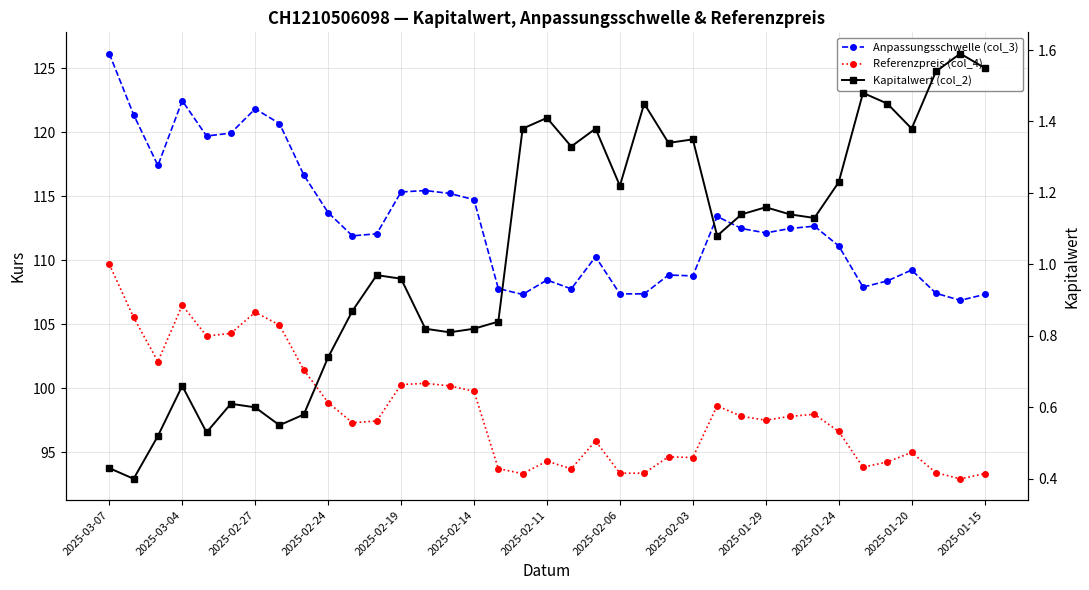

Rank the categories by Referenzpreis (col_4) value from lowest to highest.

35, 17, 36, 21, 22, 34, 19, 16, 31, 32, 18, 24, 23, 33, 20, 30, 2025-01-24, 2025-01-20, 27, 26, 28, 29, 25, 2025-01-29, 15, 14, 2025-01-15, 13, 2025-02-03, 2025-02-27, 2025-02-19, 2025-02-14, 2025-02-06, 2025-03-04, 2025-02-11, 2025-02-24, 2025-03-07